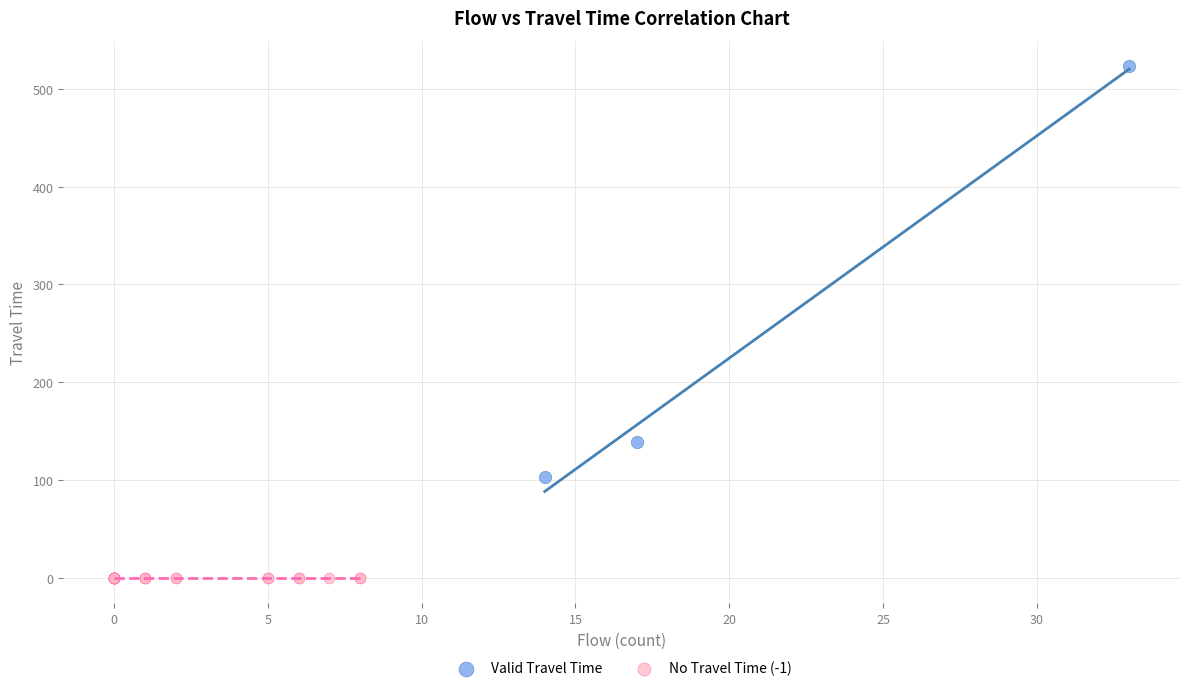

Which series reaches the maximum Y coordinate?

Valid Travel Time